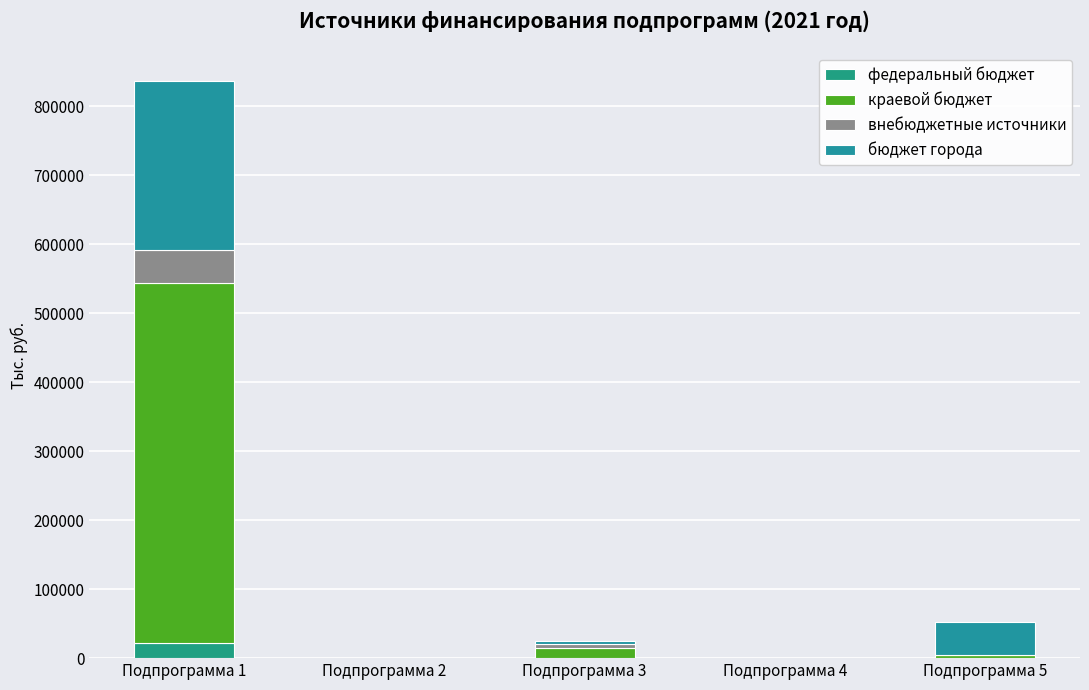

How many series are shown in this chart?

4